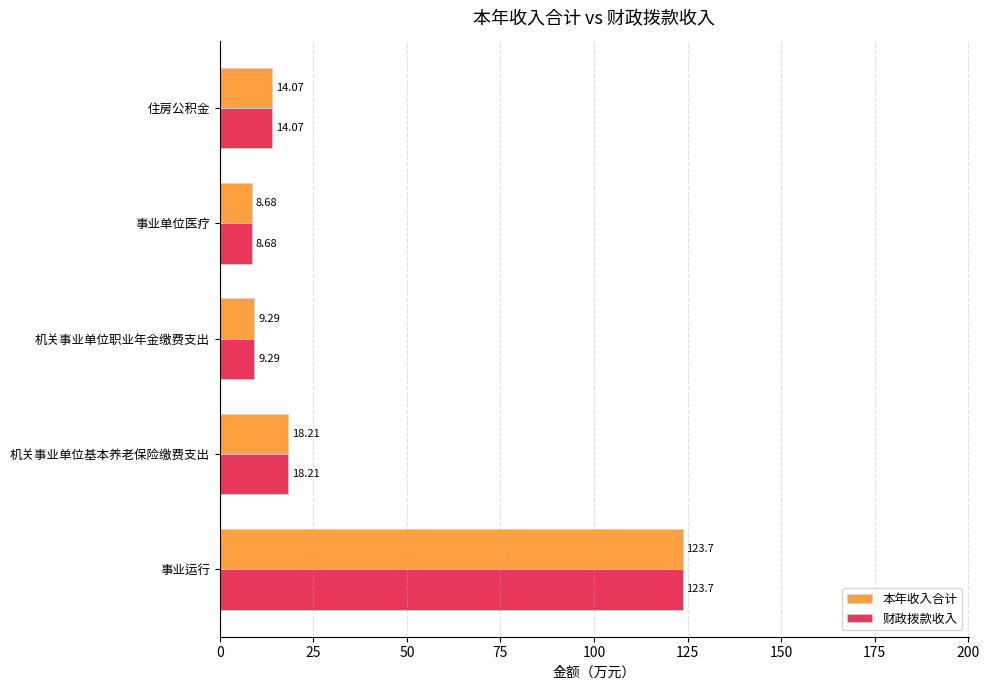

What is the total value across all series at 事业运行?

247.4